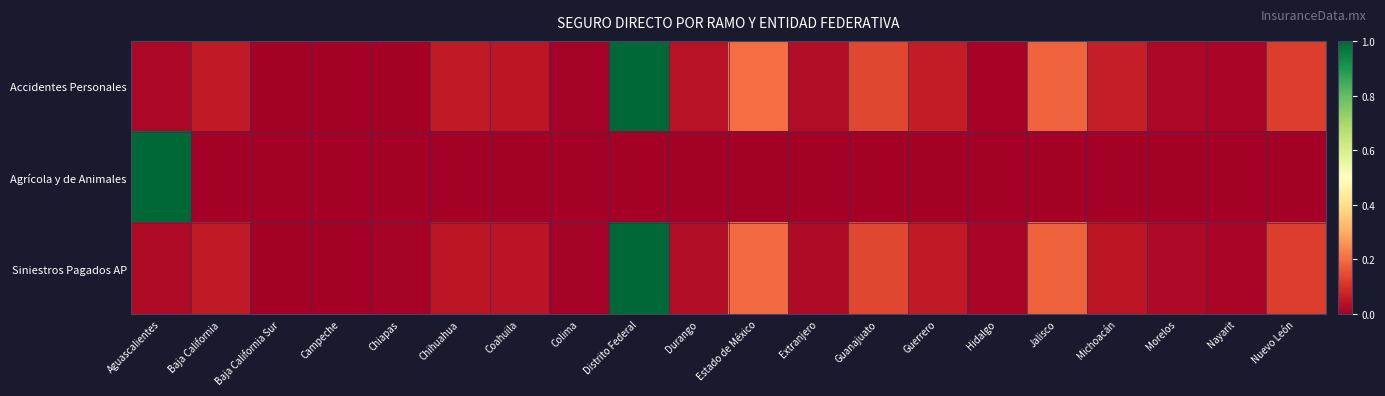

Count the number of categories in the chart.

20